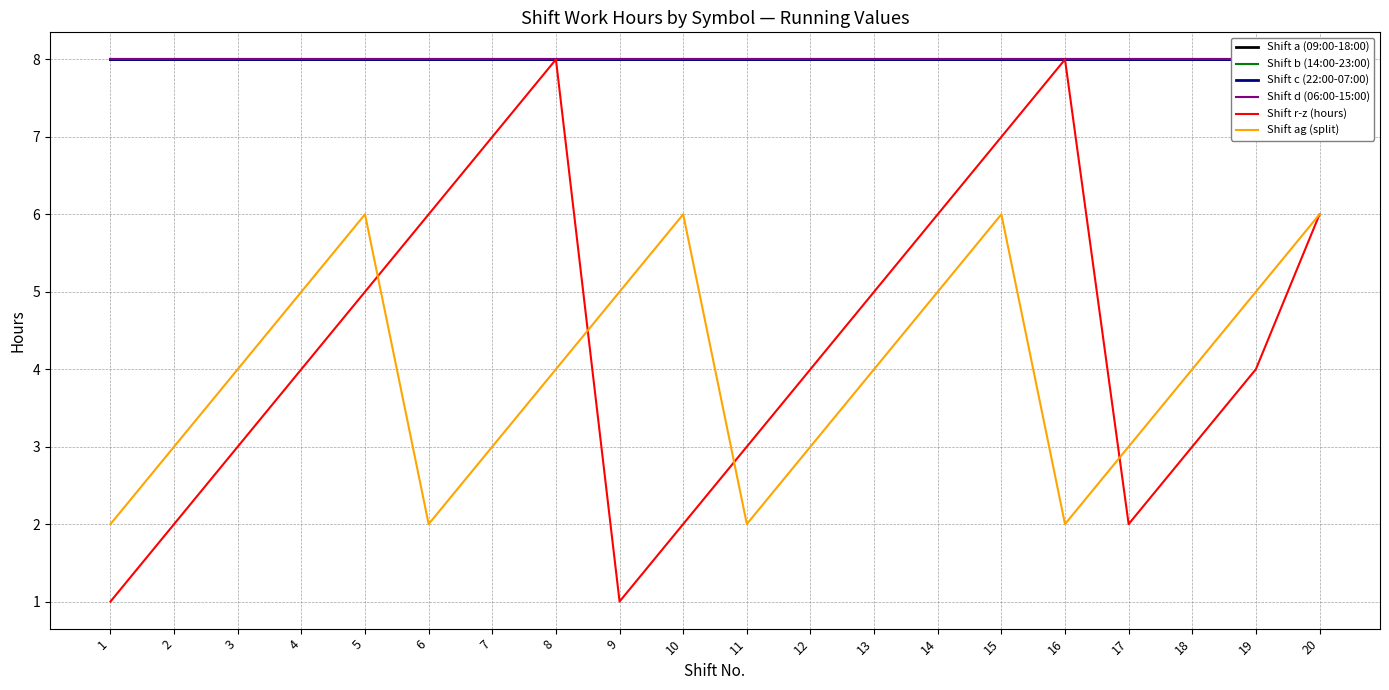

At how many categories does at least one series exceed 5?

20